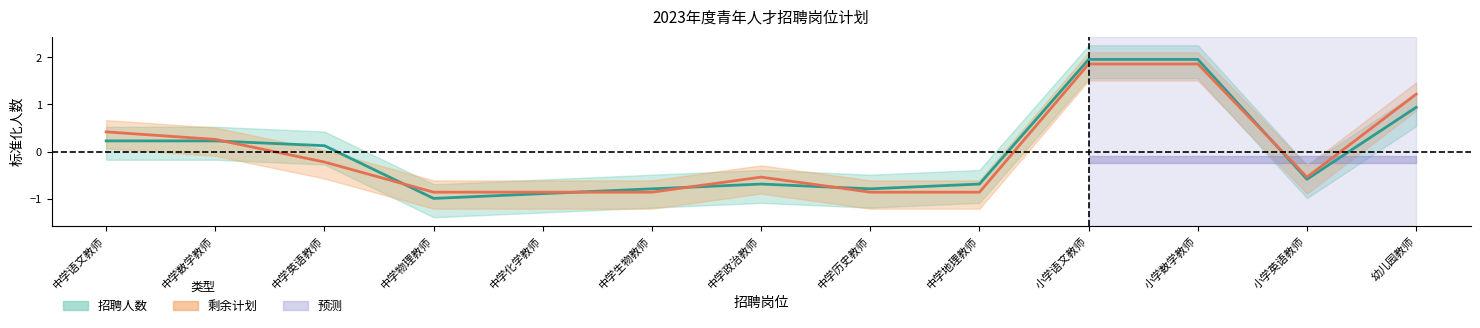

What is the approximate value of 招聘人数 at 中学语文教师?

0.2